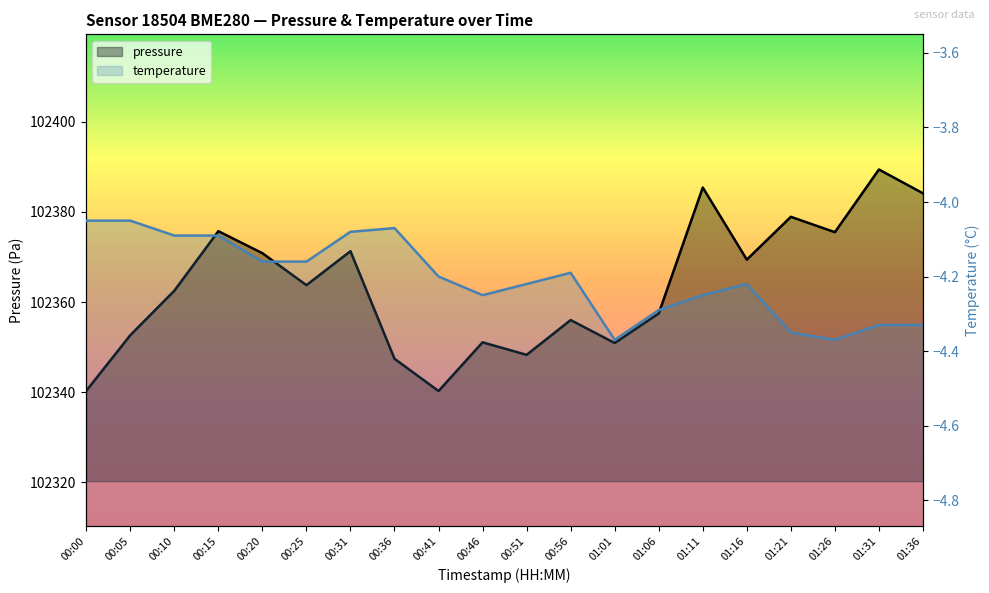

At which label is pressure closest to 102364?

00:25